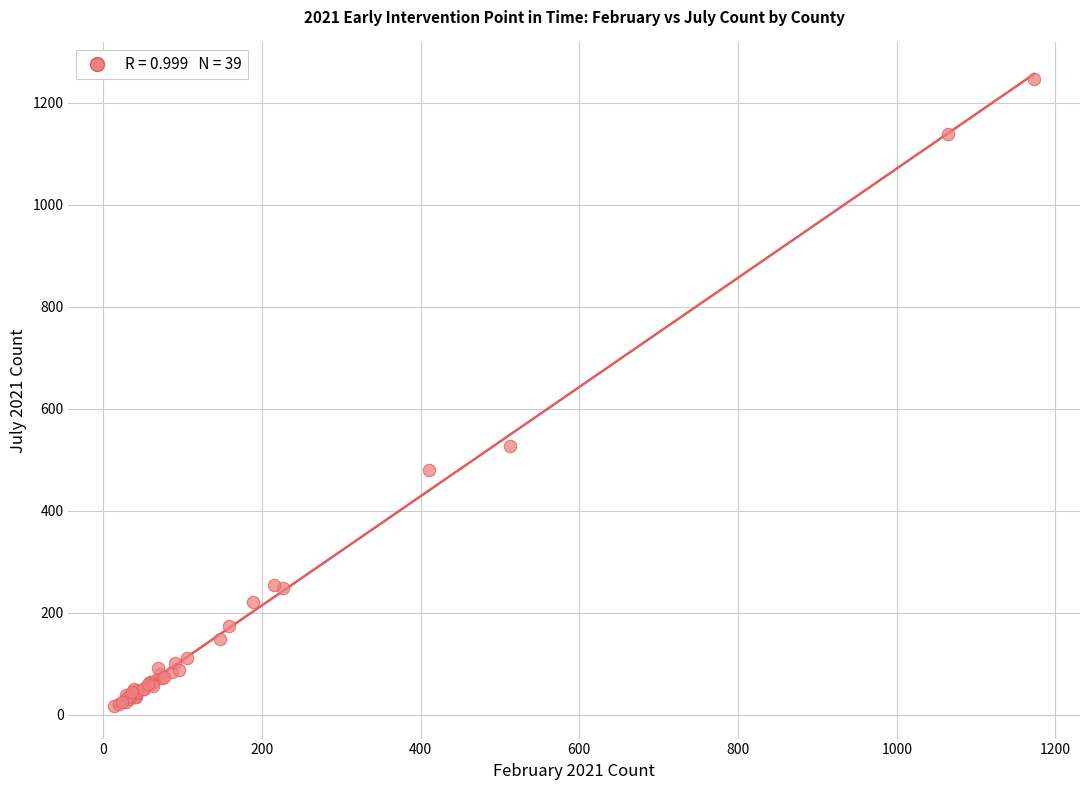

What Y value in the scatter plot is closest to 632?

527